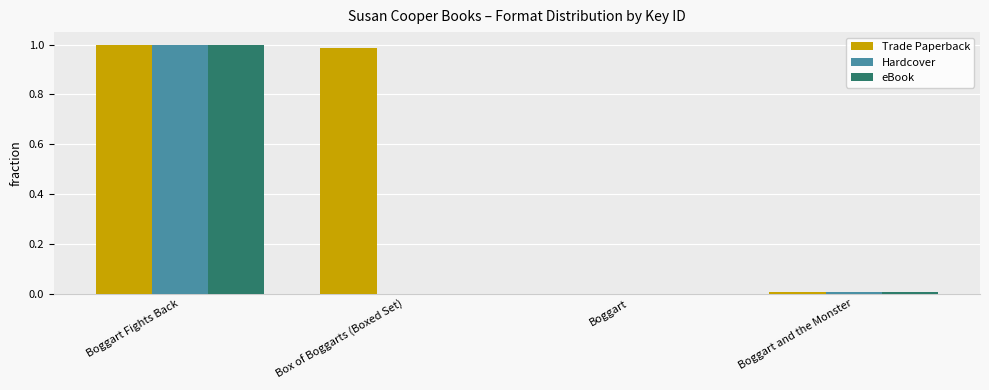

The value of Trade Paperback at Boggart and the Monster is 0.0. True or false?

True